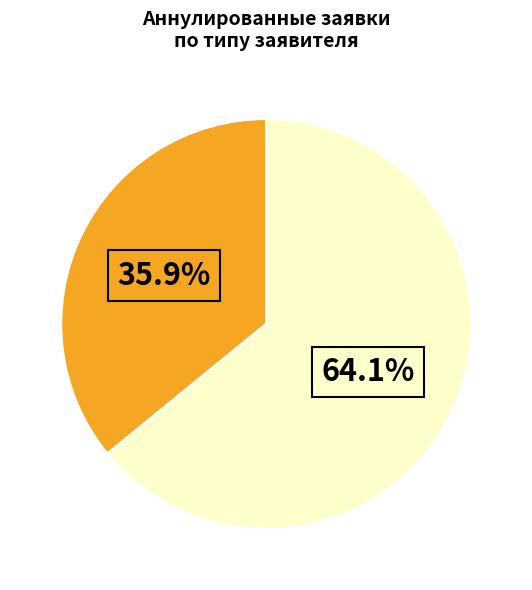

How many segments does this pie chart have?

2